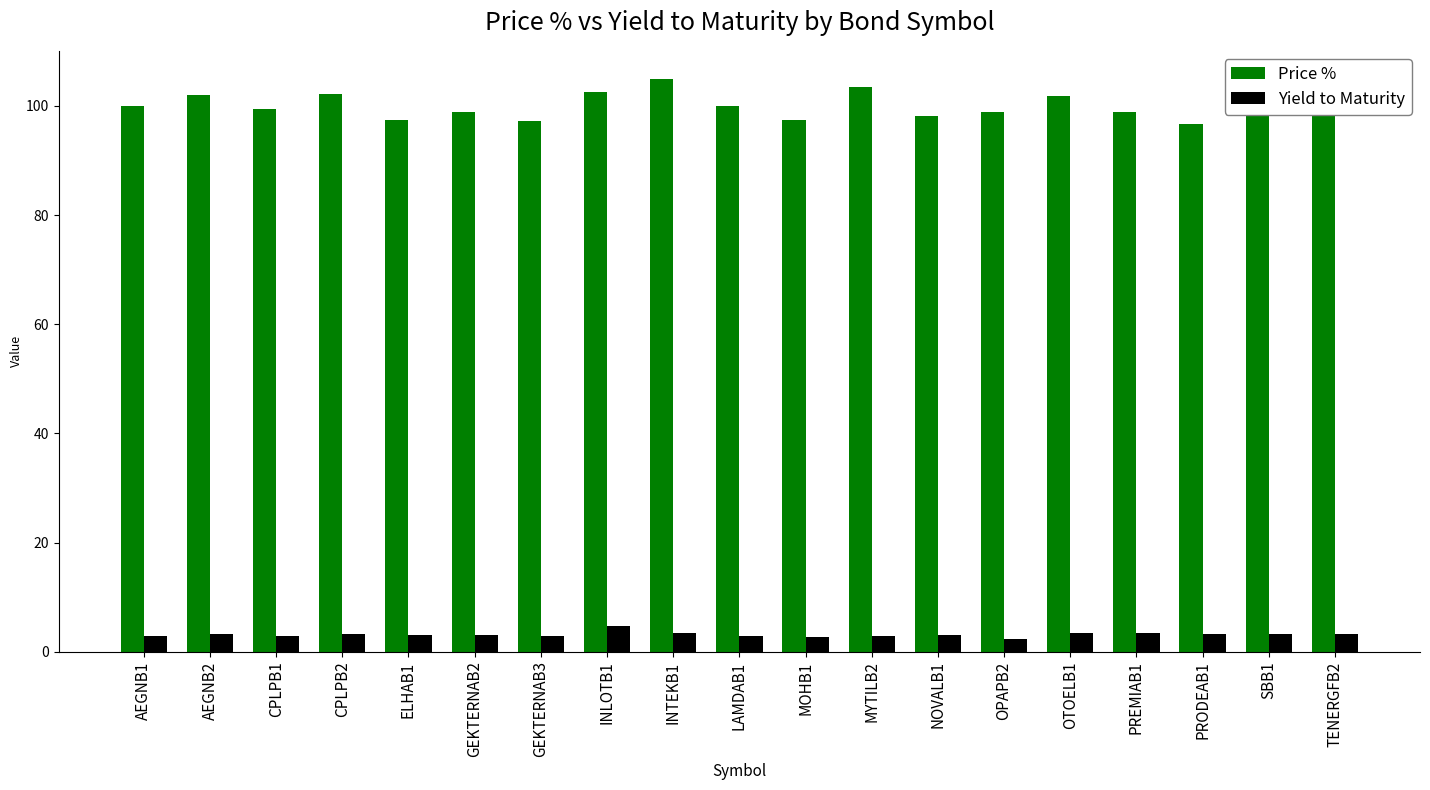

How many data points does each series have?

19